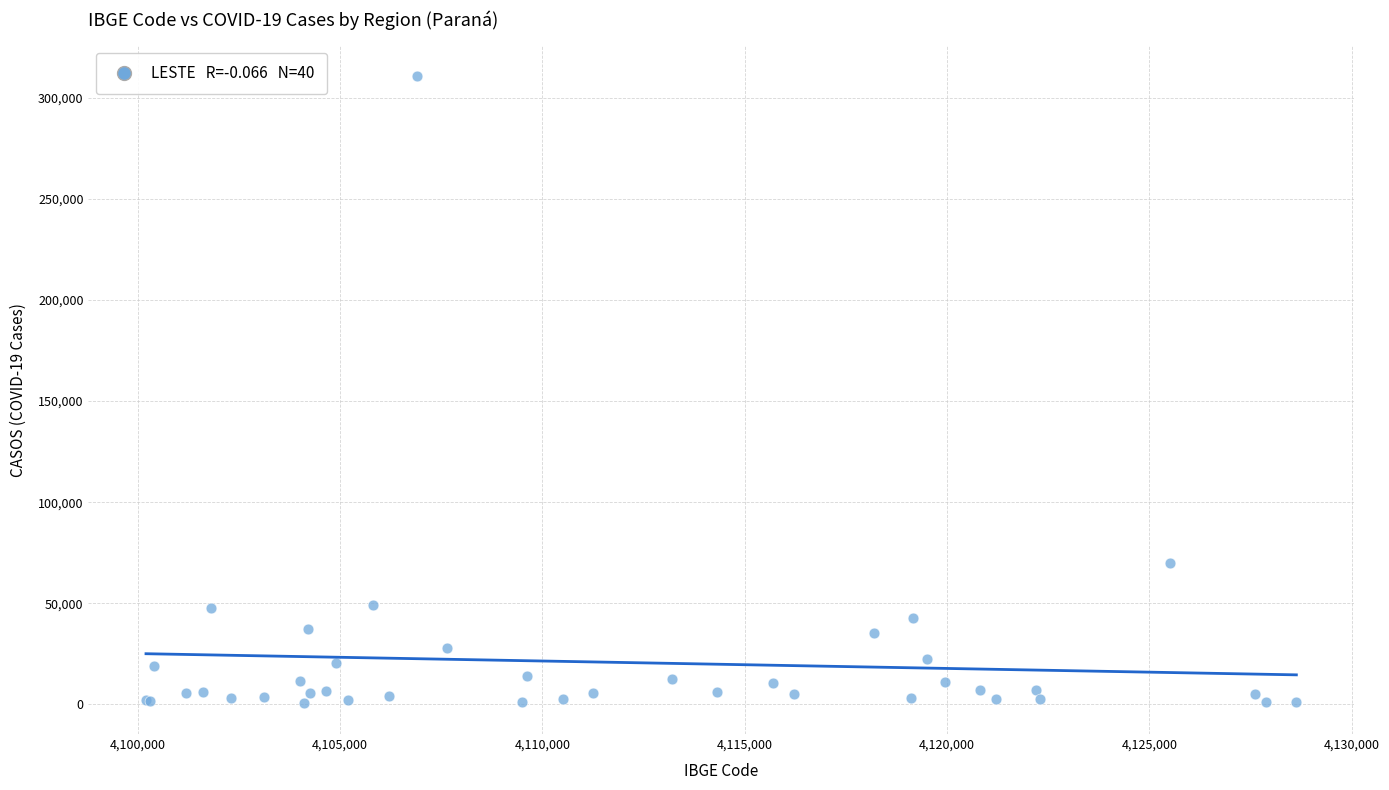

What Y value in the scatter plot is closest to 155714?

69991